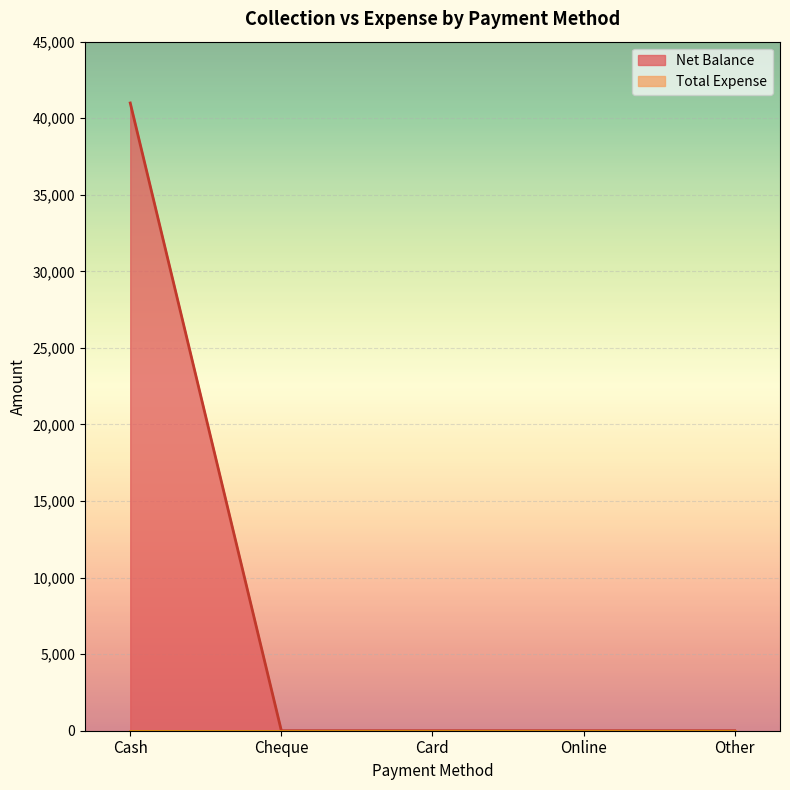

The value at Online is 0. True or false?

True